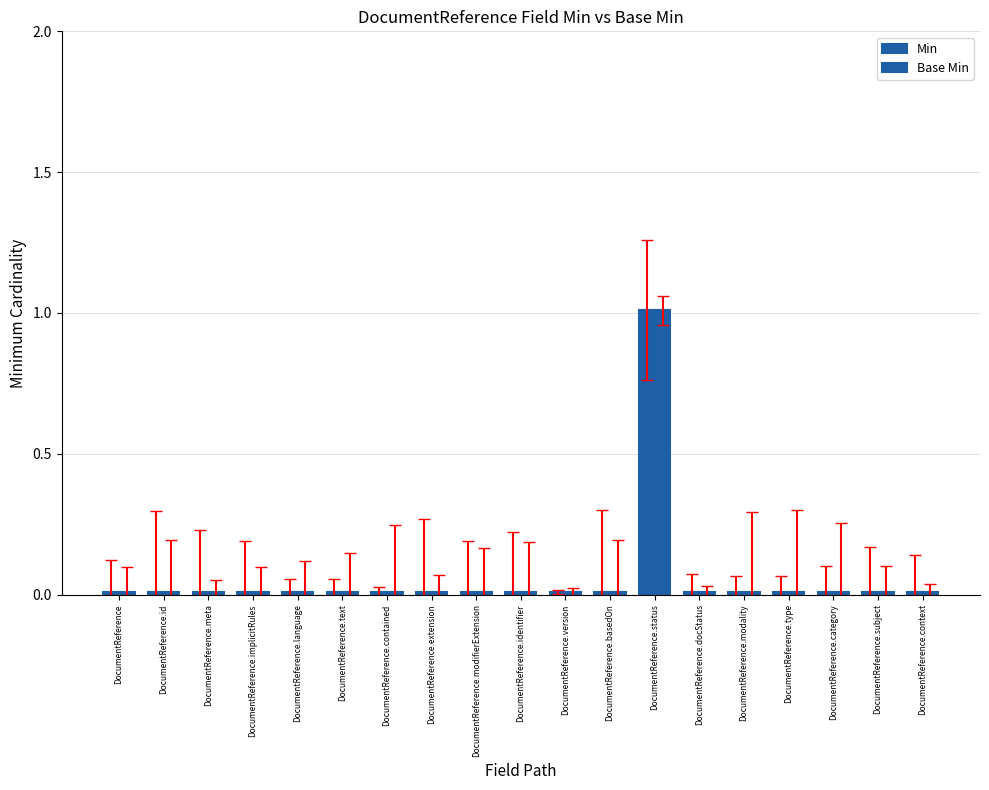

Count the number of data series in this chart.

2